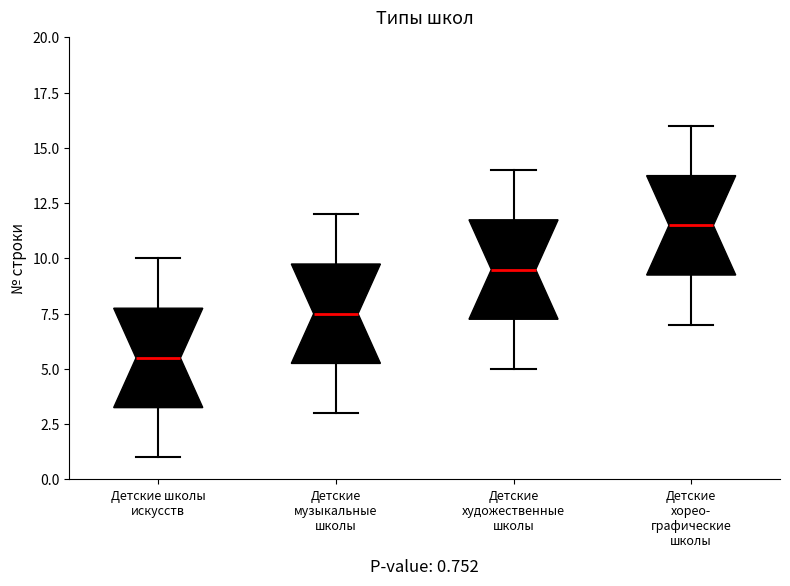

Which box has the lowest median line?

Детские школы искусств